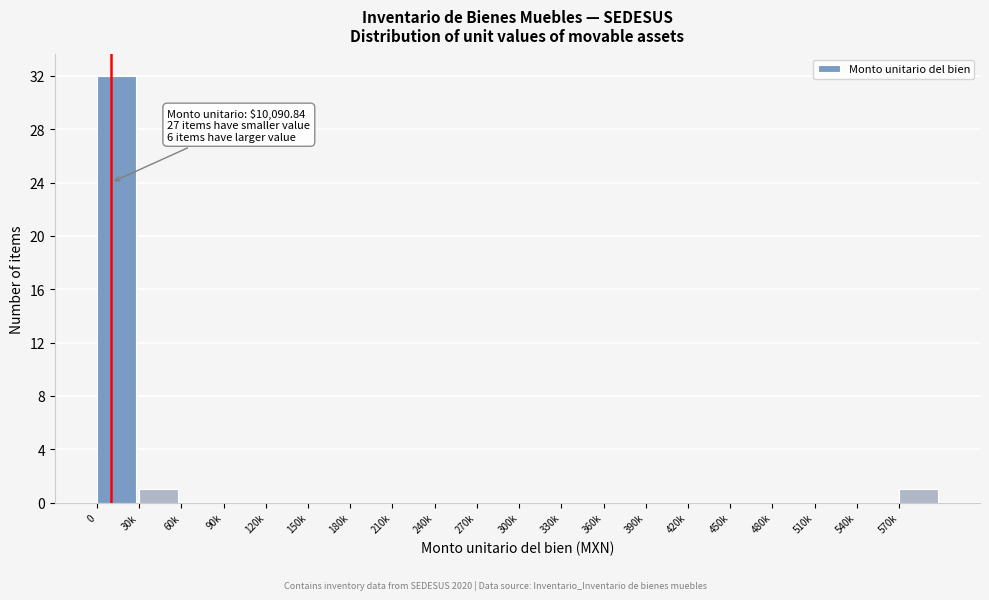

Reading left to right, transcribe all the data shown in this chart.

0=32	30k=1	60k=0	90k=0	120k=0	150k=0	180k=0	210k=0	240k=0	270k=0	300k=0	330k=0	360k=0	390k=0	420k=0	450k=0	480k=0	510k=0	540k=0	570k=1